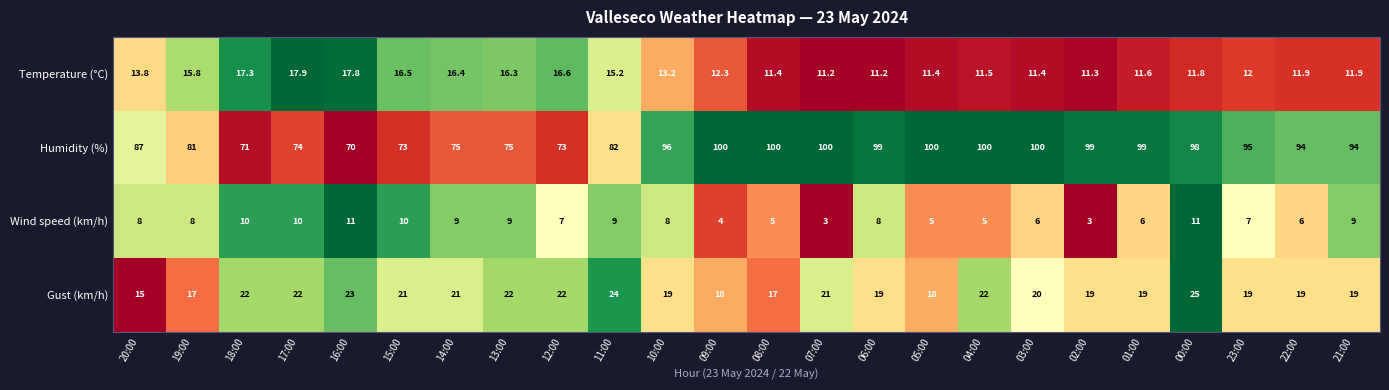

What is the total value across all series at 02:00?

132.3